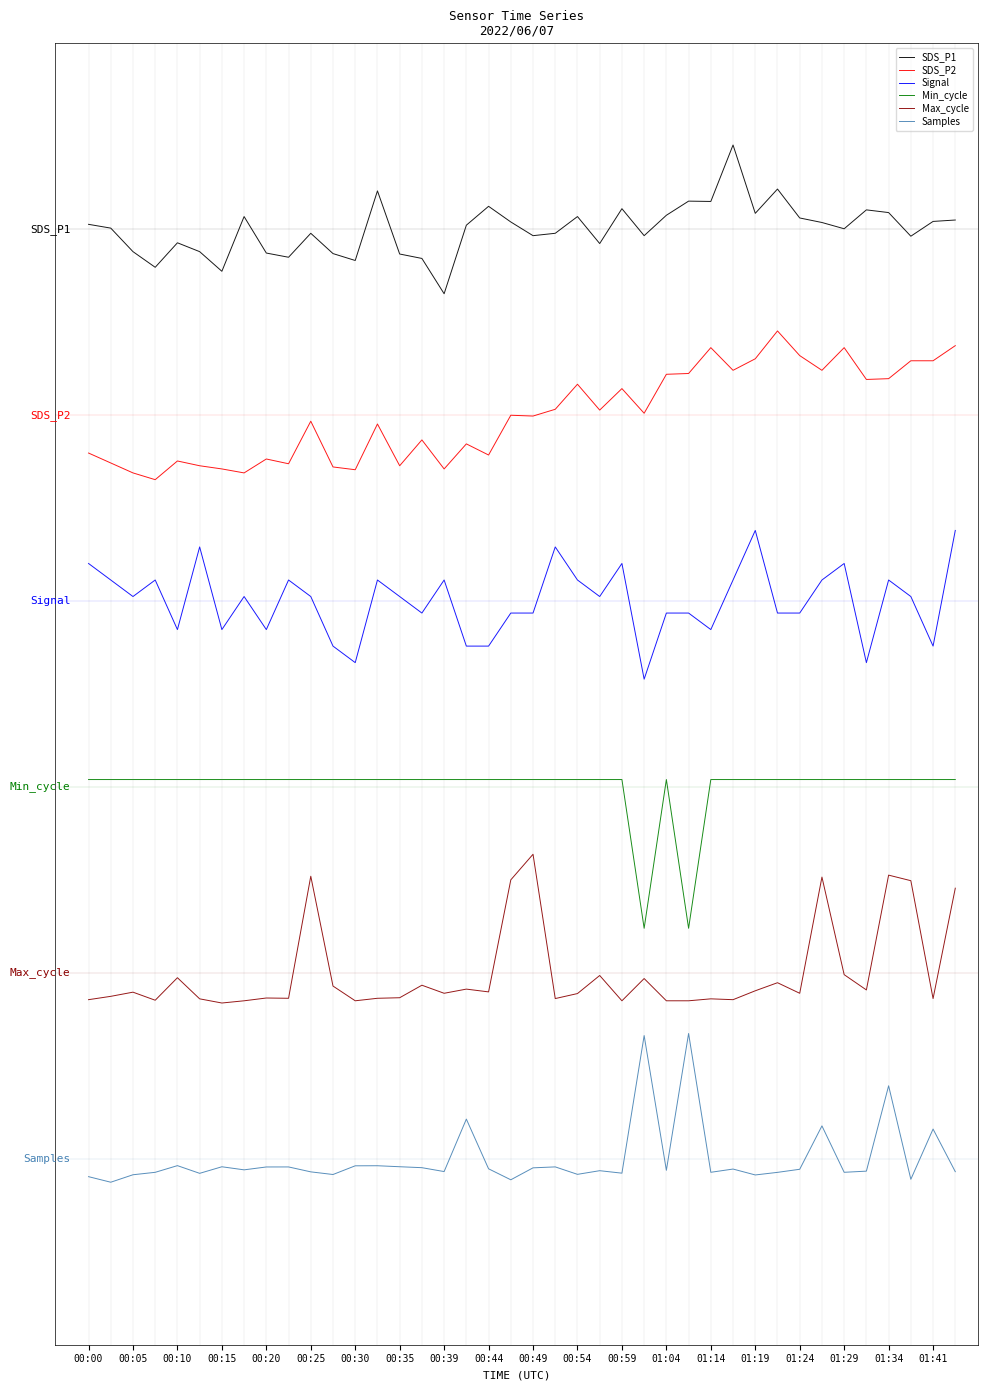

Which series has the largest total across all categories?

SDS_P1